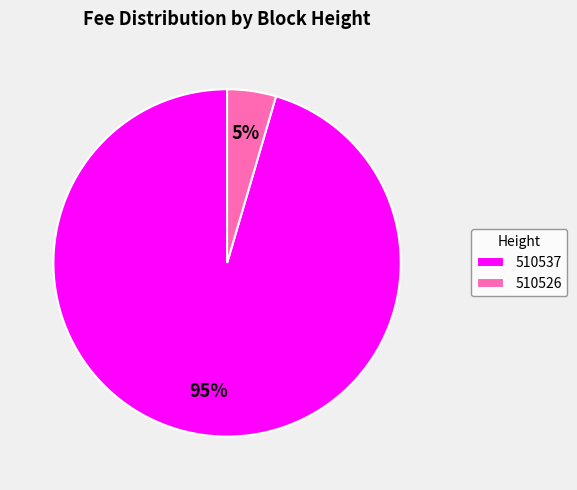

To the nearest percent, what is the combined percentage of 510537 and 510526?

100%